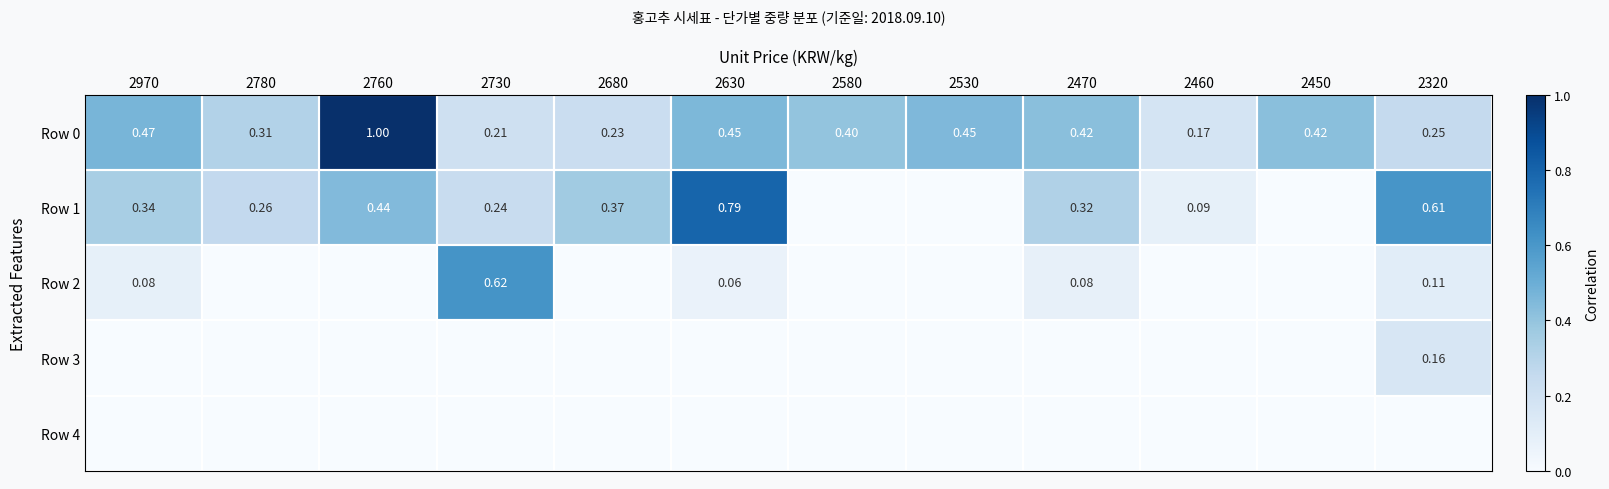

Which has a higher value, 2680 or 2780?

2780